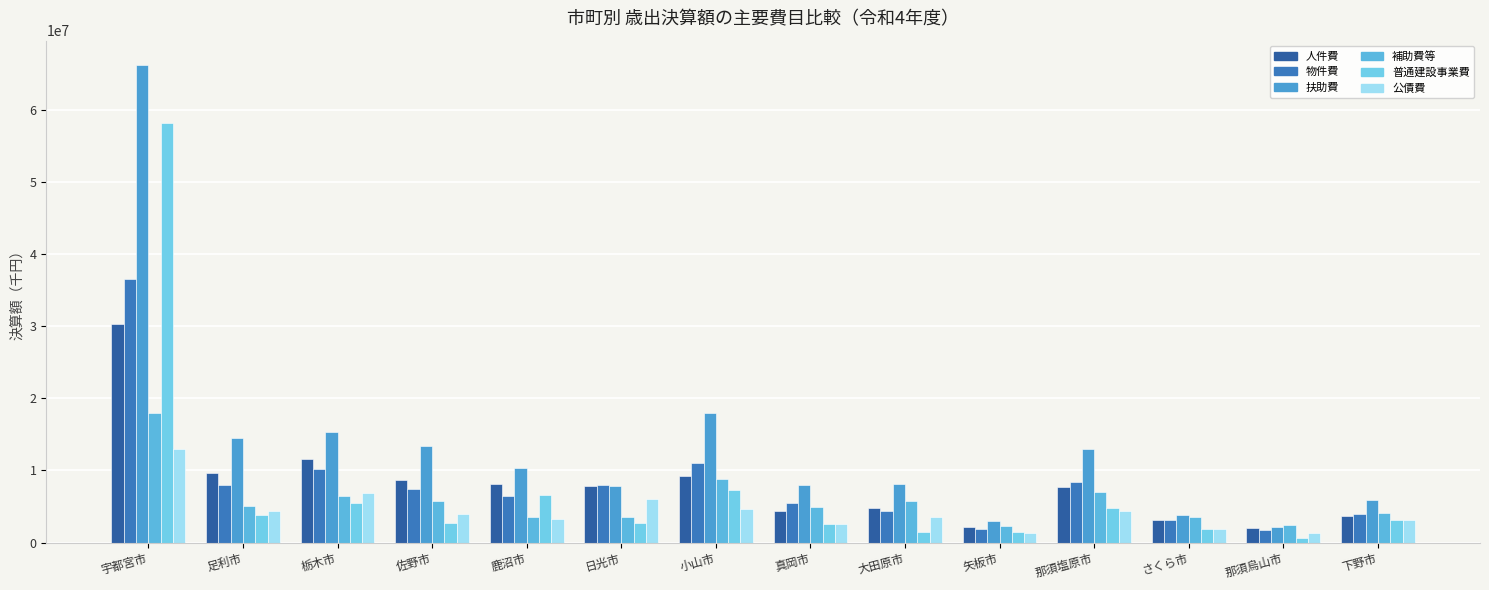

Reading left to right, list all the values displayed in this chart.

人件費: 30346118	9594929	11540703	8743931	8099322	7803976	9270172	4338333	4787133	2131504	7679414	3157394	2075116	3626898
物件費: 36519363	8000376	10247109	7376906	6479715	8042286	11081047	5443819	4376820	1878958	8394780	3102515	1682954	3977507
扶助費: 66332623	14455671	15351139	13441558	10316705	7899684	18034996	7974886	8120177	3028206	13034279	3817623	2193604	5859843
補助費等: 17964099	5046443	6486853	5763073	3471810	3560325	8802853	4876349	5712395	2350972	7031507	3586723	2445812	4161829
普通建設事業費: 58261588	3764739	5458588	2761389	6556353	2753083	7280249	2607817	1391552	1464639	4724336	1897773	640519	3058836
公債費: 12944720	4372111	6910820	4019643	3306018	6079355	4641137	2538400	3609993	1273766	4323056	1934180	1377627	3163171